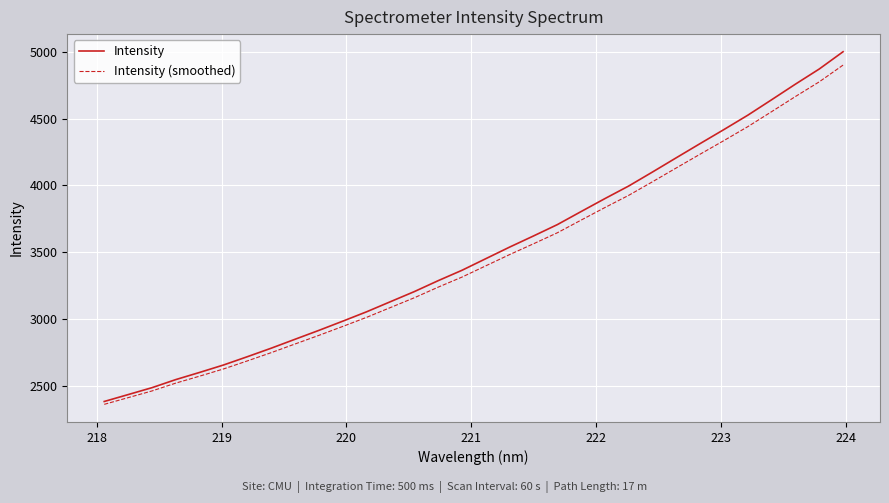

What is the minimum value shown in the chart?

2359.3